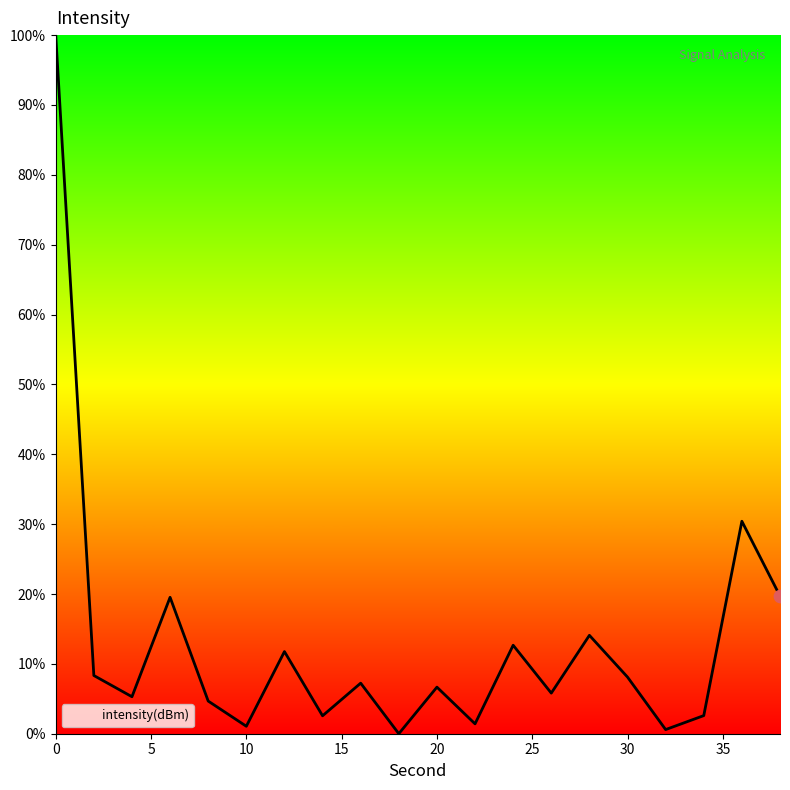

What is the greatest value displayed?

100.0